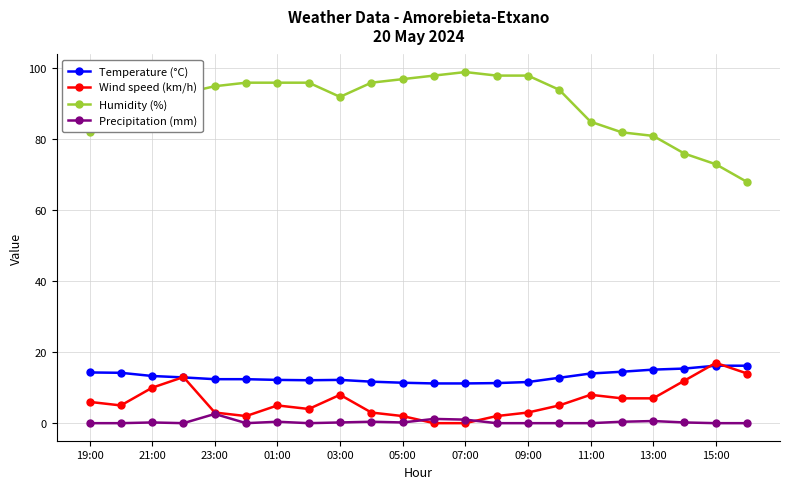

What is the minimum value for Humidity (%)?

68.0